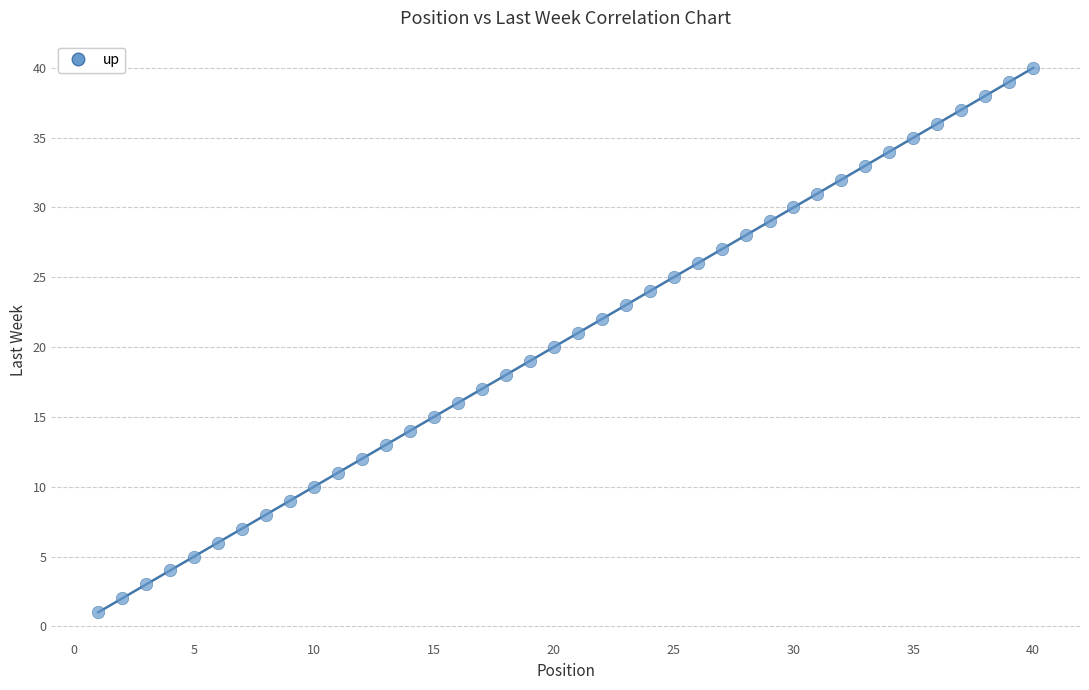

What is the range of Y values (max minus min)?

39